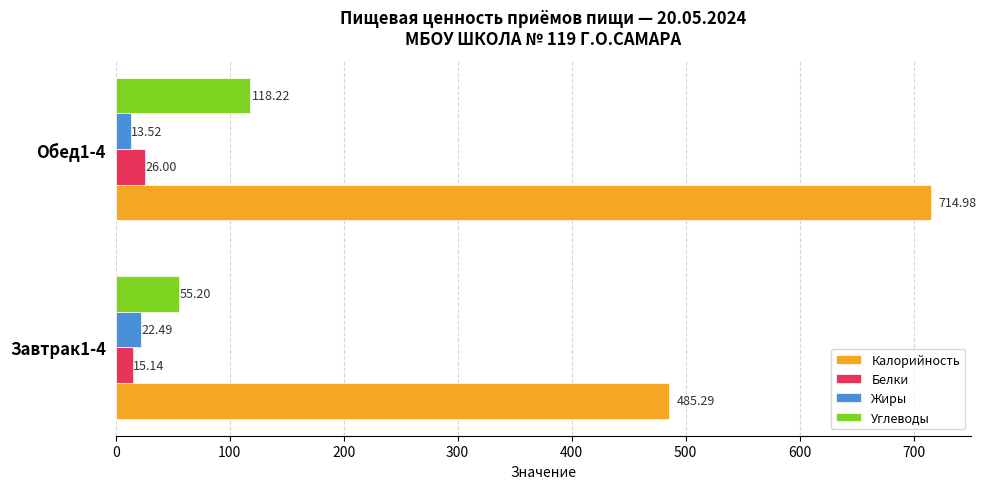

Which series has the largest total across all categories?

Калорийность